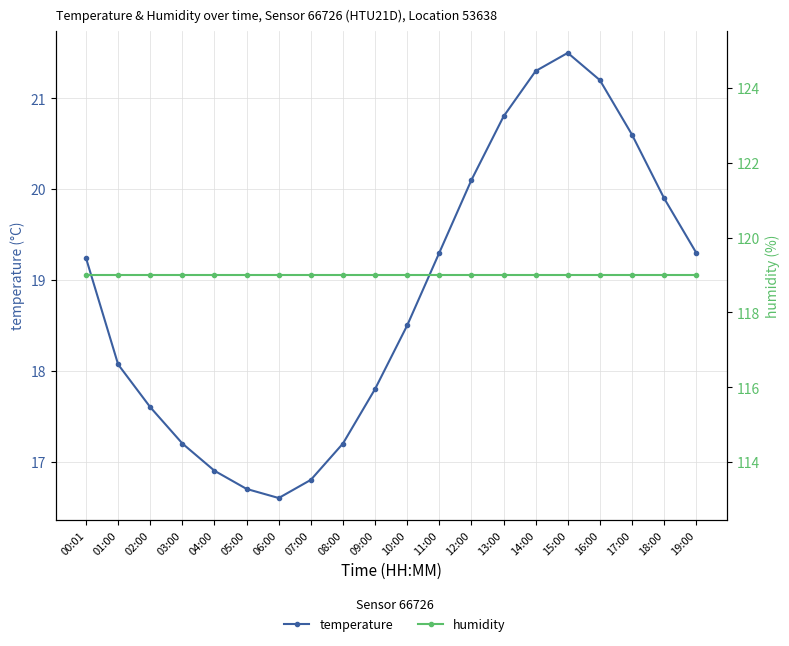

What is the sum of all temperature values?

376.6